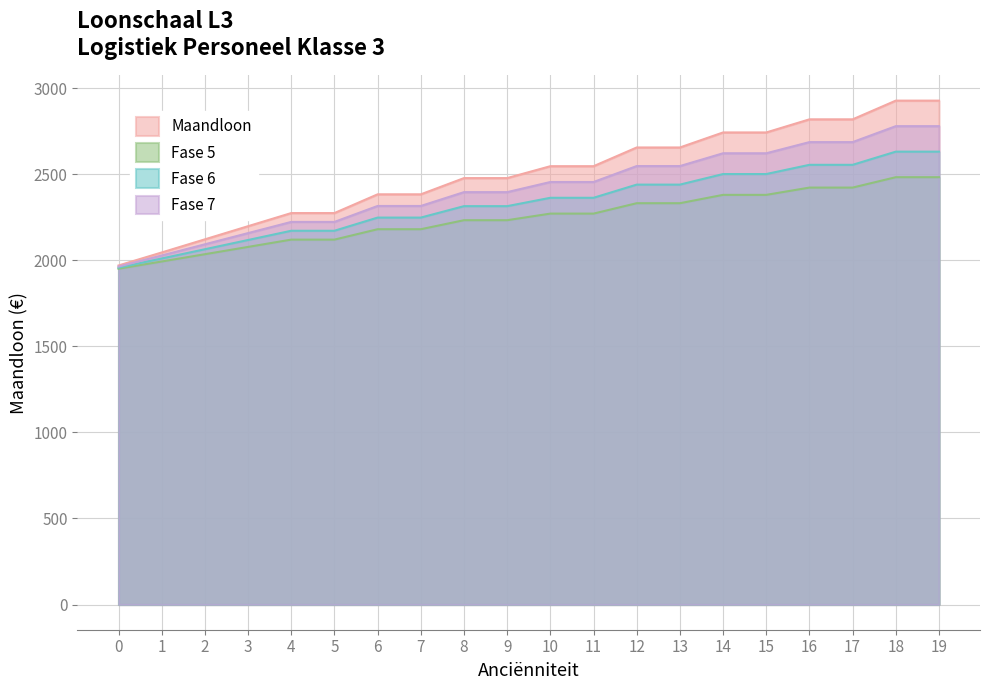

True or false: Fase 7 has a value of 3993.4 at 9.

False